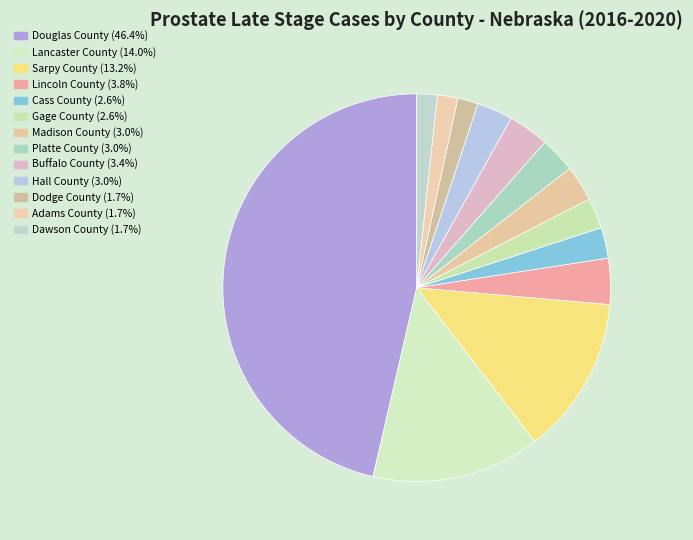

Rank the categories by value from highest to lowest.

Douglas County, Lancaster County, Sarpy County, Lincoln County, Buffalo County, Madison County, Platte County, Hall County, Cass County, Gage County, Dodge County, Adams County, Dawson County